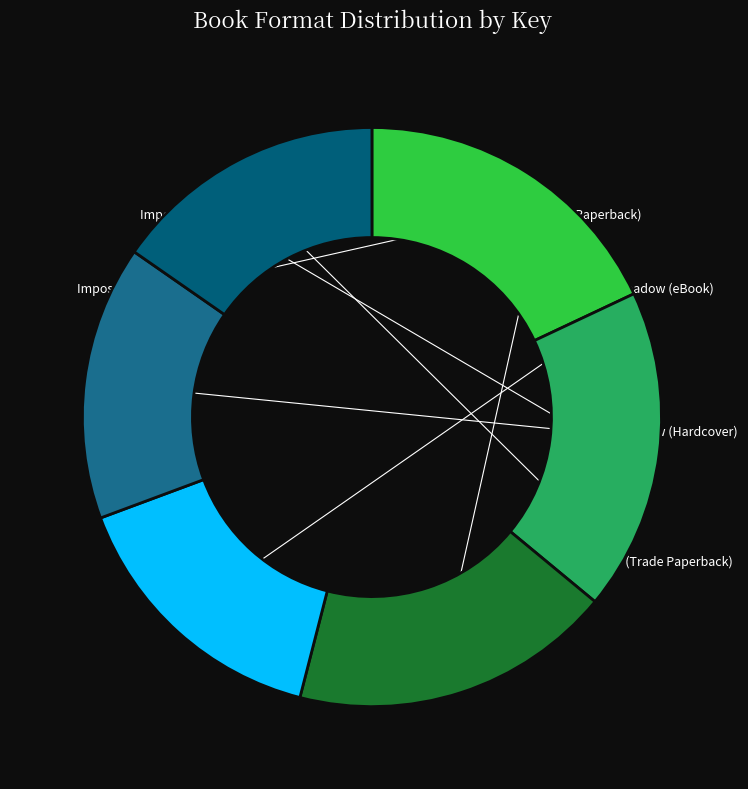

Is there a majority slice in this chart?

No